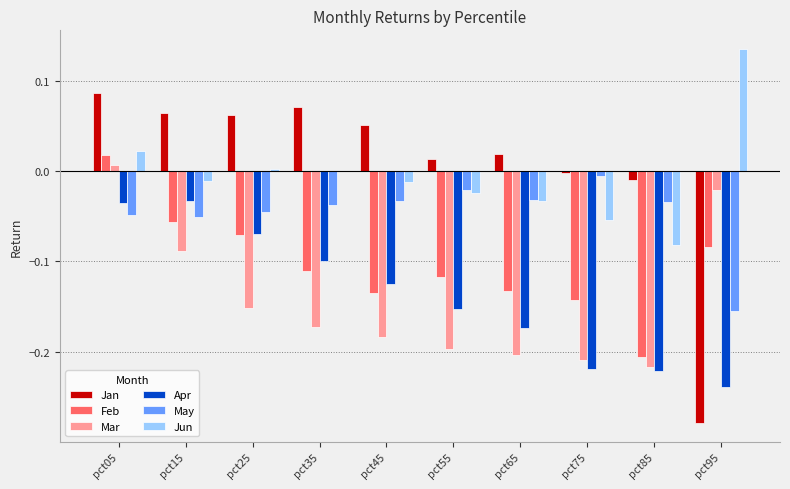

The value of Mar at pct45 is -0.1. True or false?

False